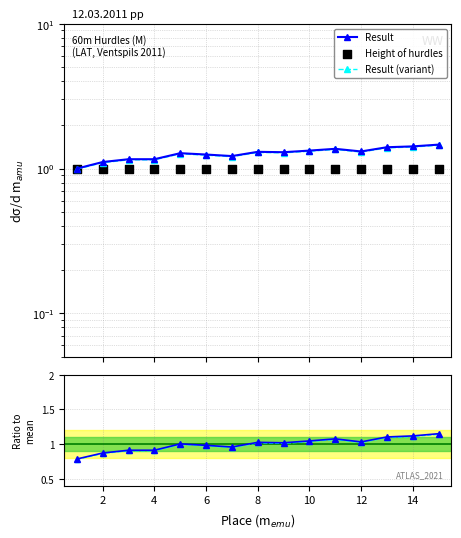

Which series has the largest Y range (max minus min)?

Result